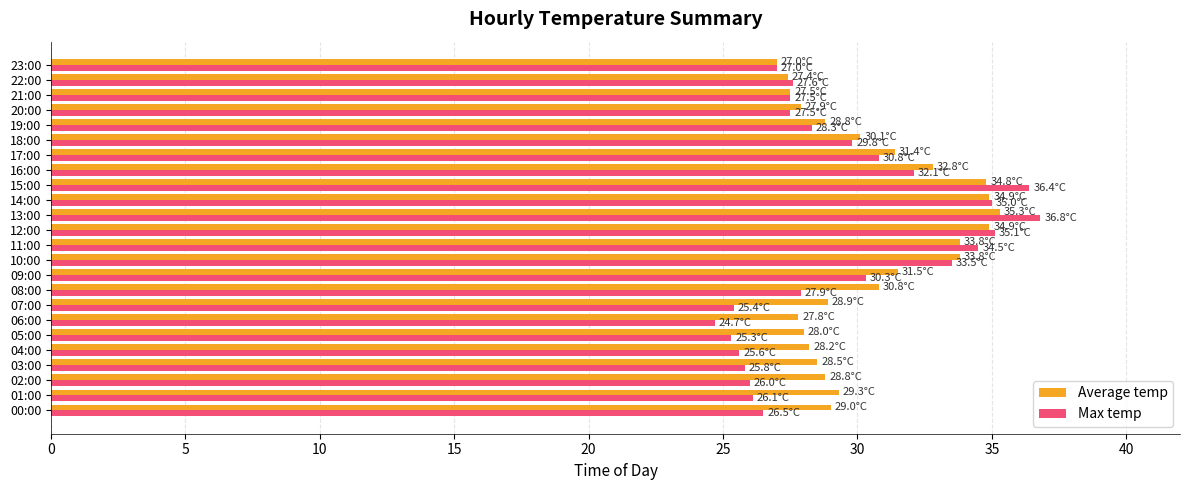

Which series has the largest range (max minus min)?

Max temp